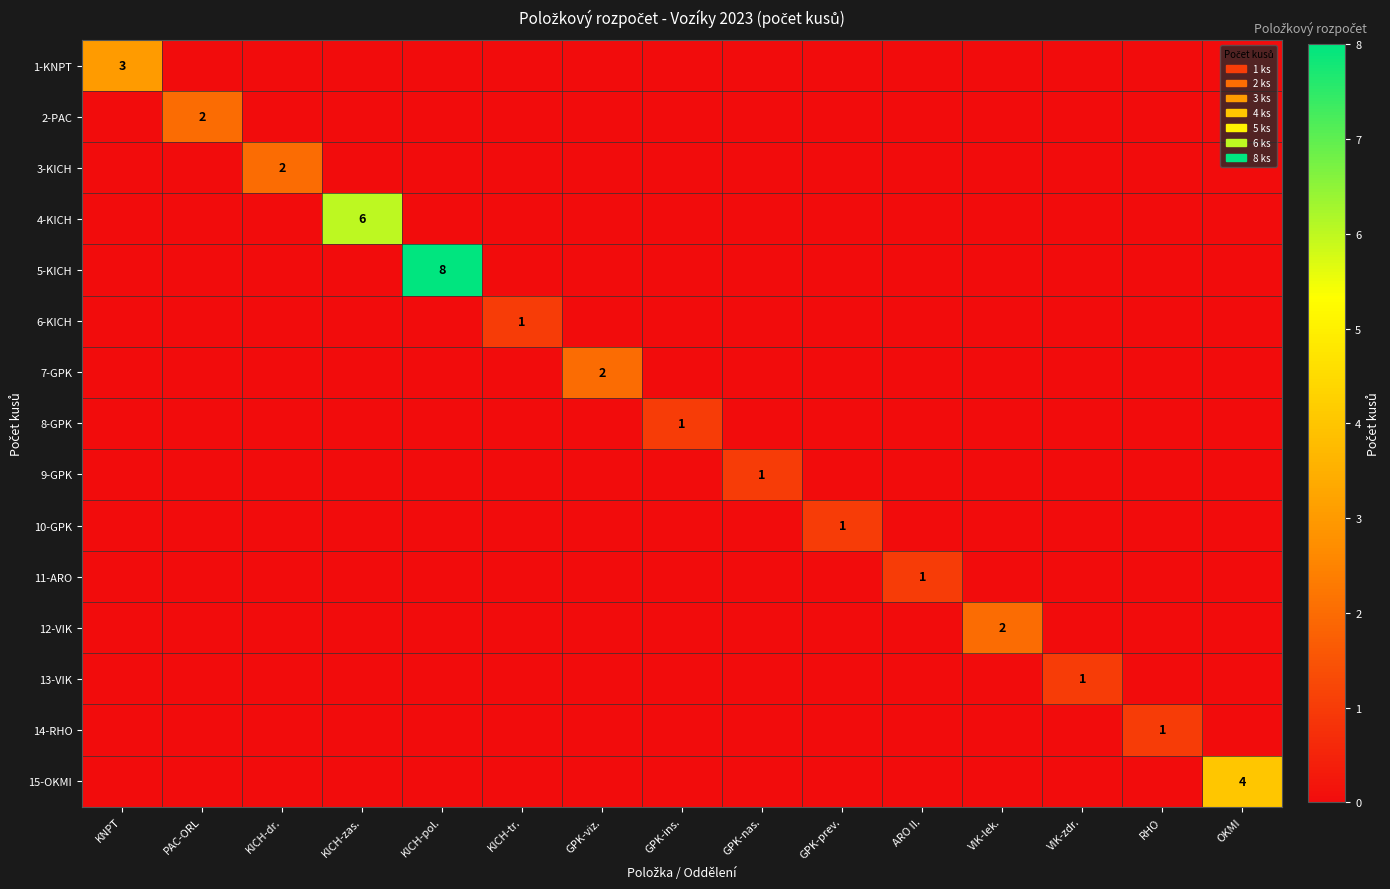

At which category is the sum across all series the highest?

KICH-pol.